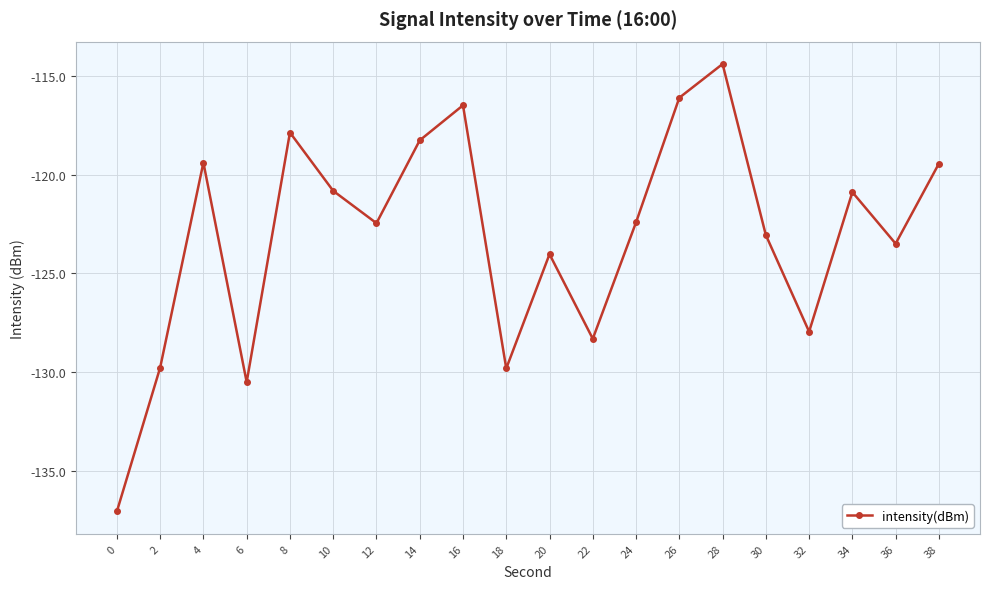

Does the chart display data point markers on the line(s)?

Yes